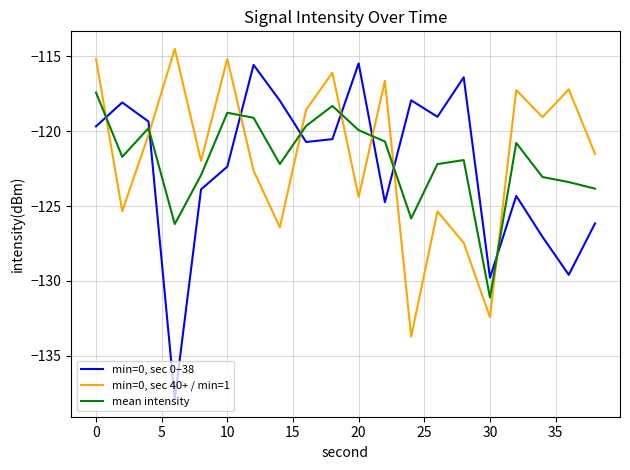

Which series has the largest range (max minus min)?

min=0, sec 0–38